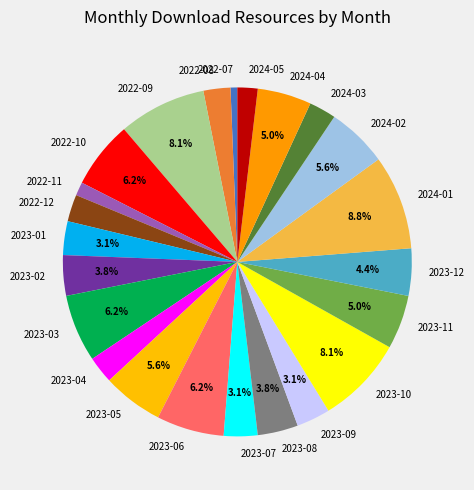

How many segments does this pie chart have?

23